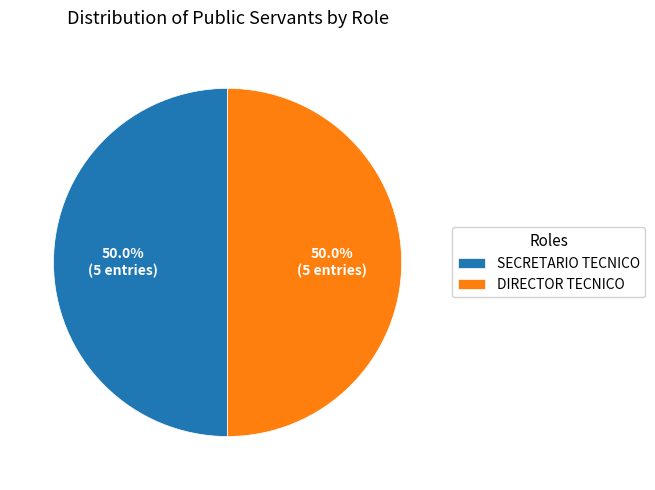

What is the total percentage of DIRECTOR TECNICO and SECRETARIO TECNICO?

100.0%